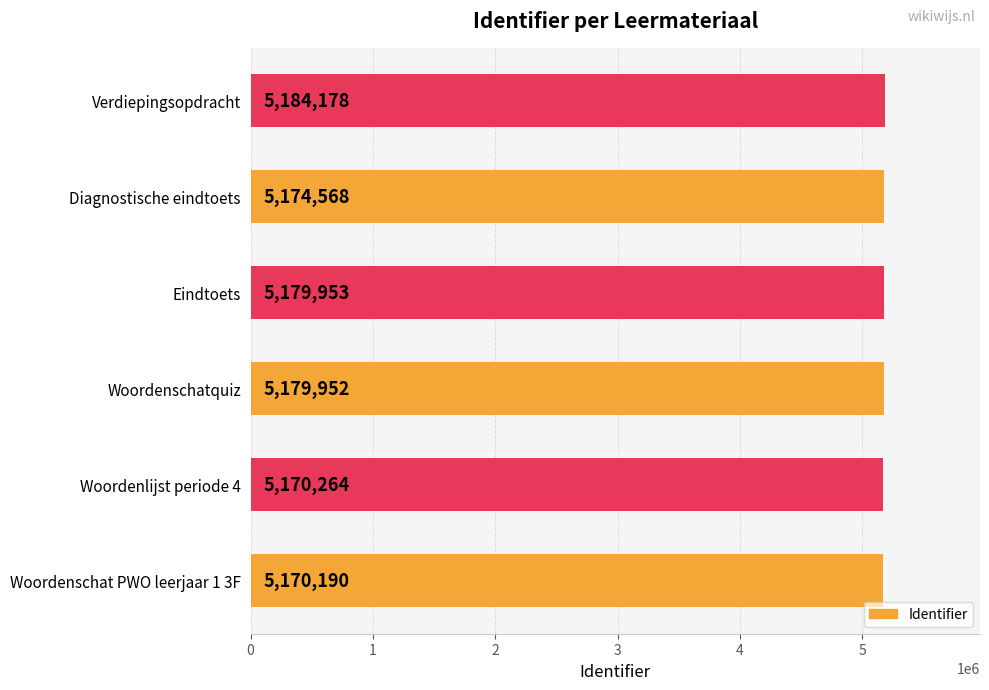

What is the difference between the maximum and second lowest values?

13914